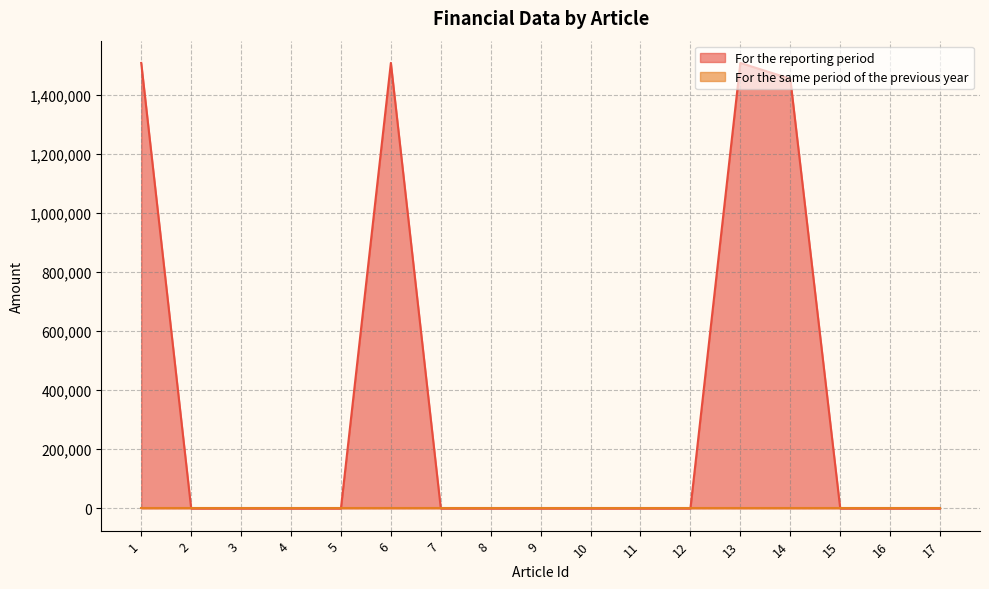

True or false: the data shows 0 at 4.

True